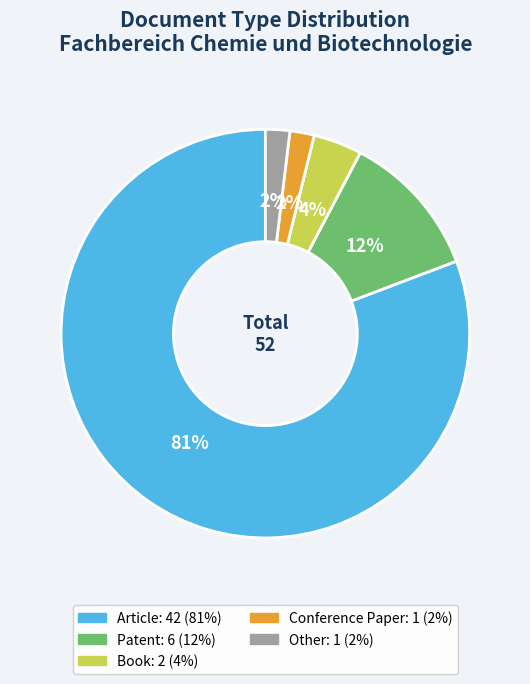

What percentage is the Other slice, to the nearest percent?

2%